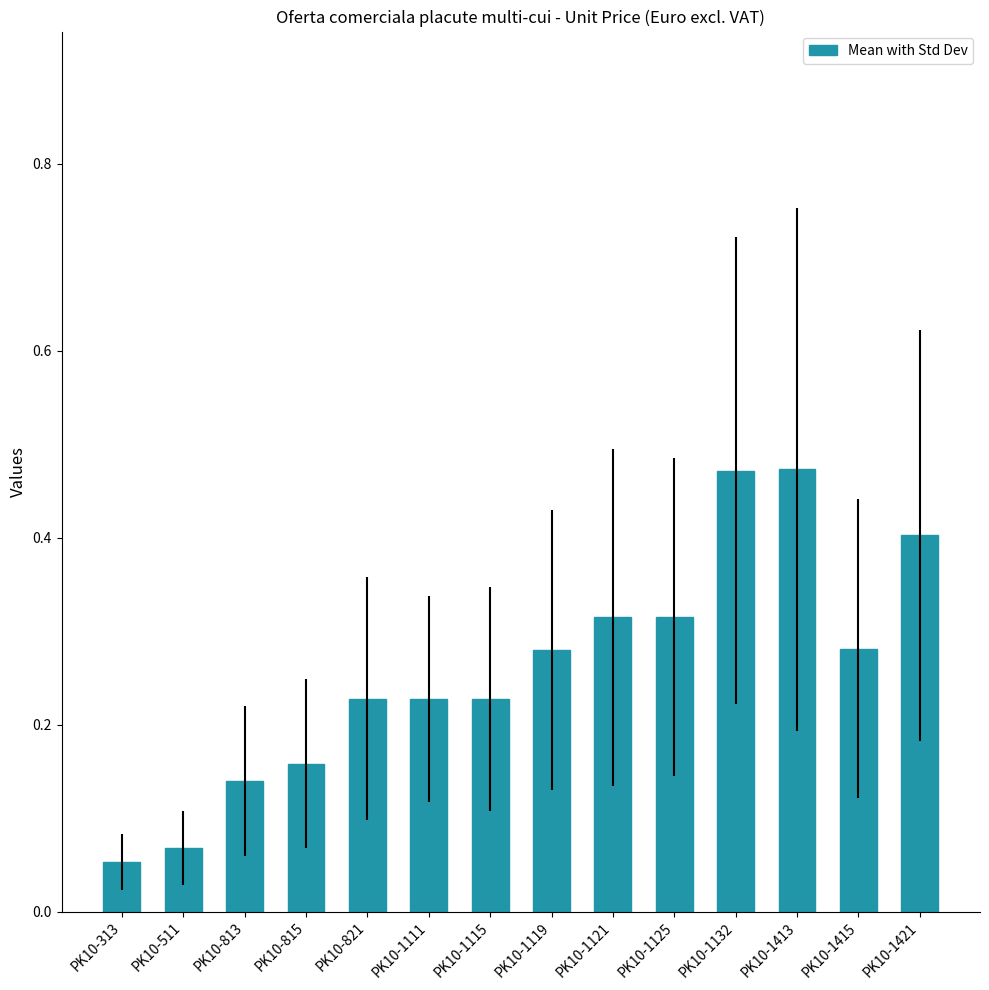

Are the bars grouped side by side (vs. stacked)?

No